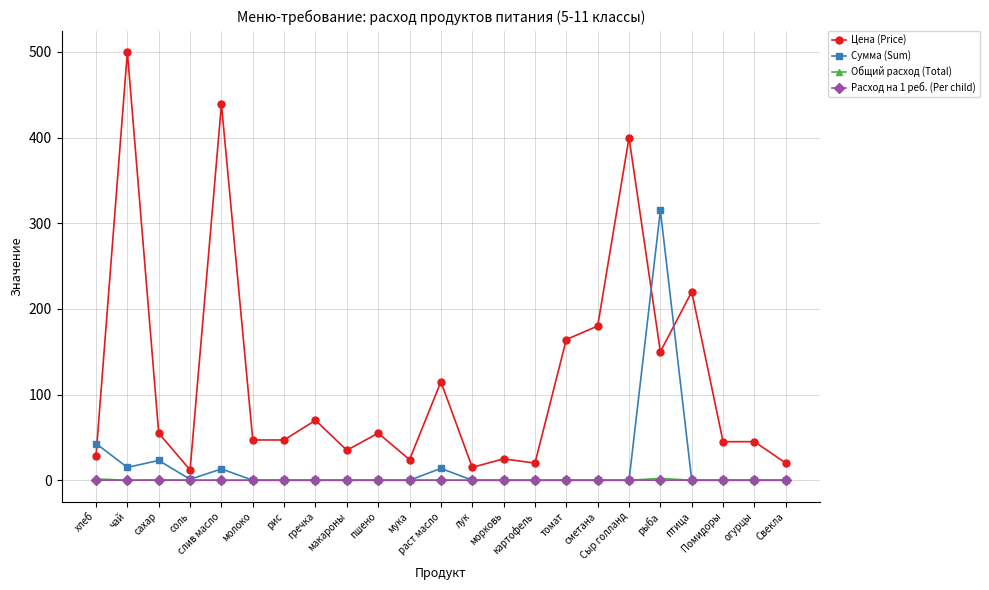

What are all the series names shown in the legend?

Цена (Price), Сумма (Sum), Общий расход (Total), Расход на 1 реб. (Per child)